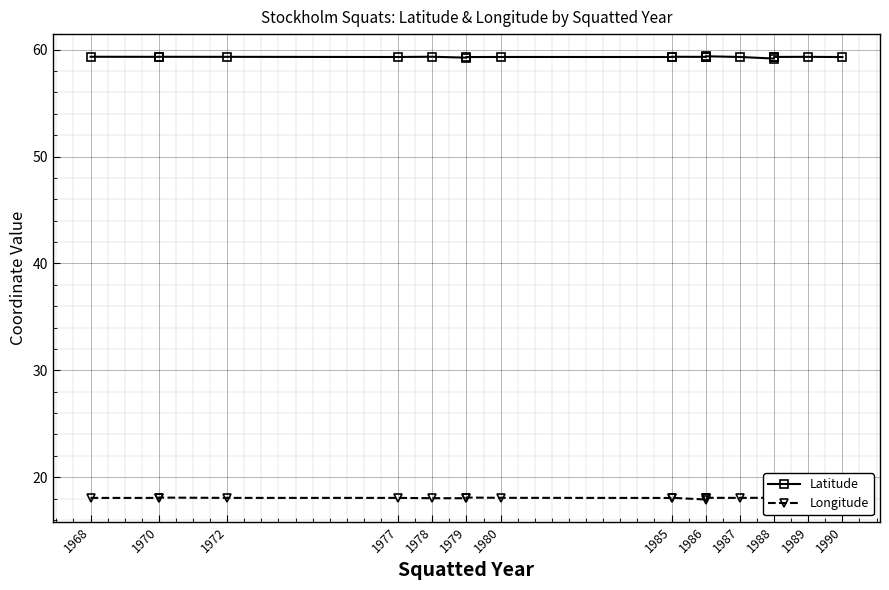

Is it true that Longitude equals 4.4 at 1978?

False